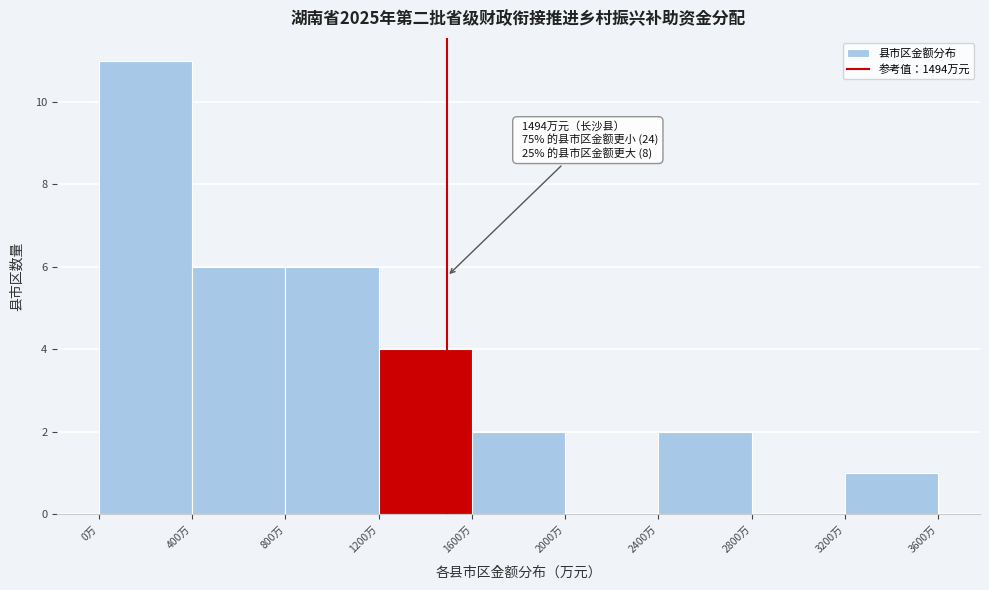

Over which range of the x-axis is the bar tallest?

0 to 400